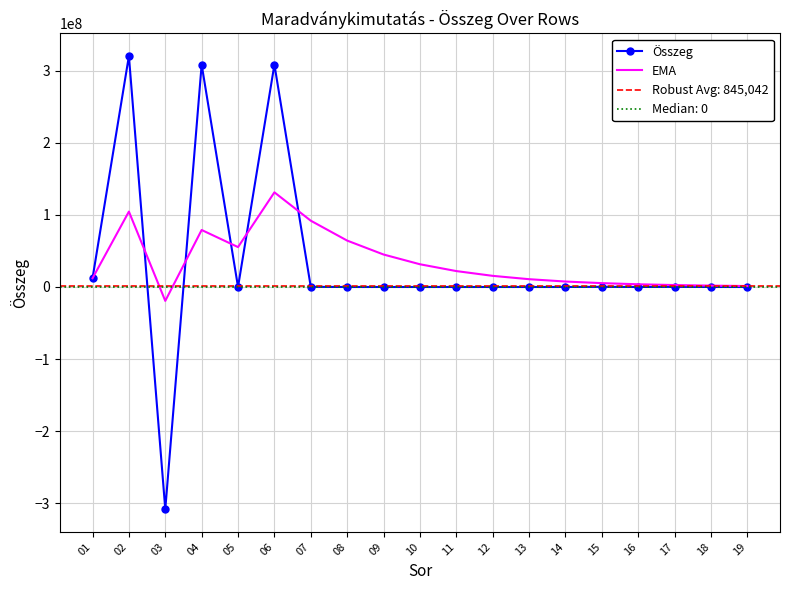

At how many categories does at least one series exceed -213605402?

19